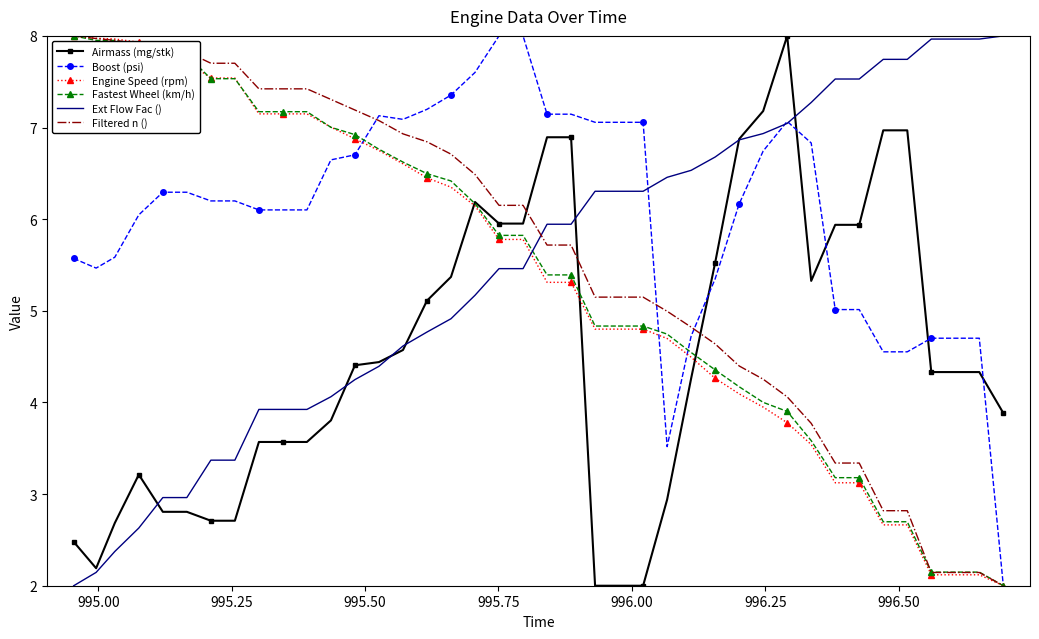

What is the greatest value displayed?

8.0